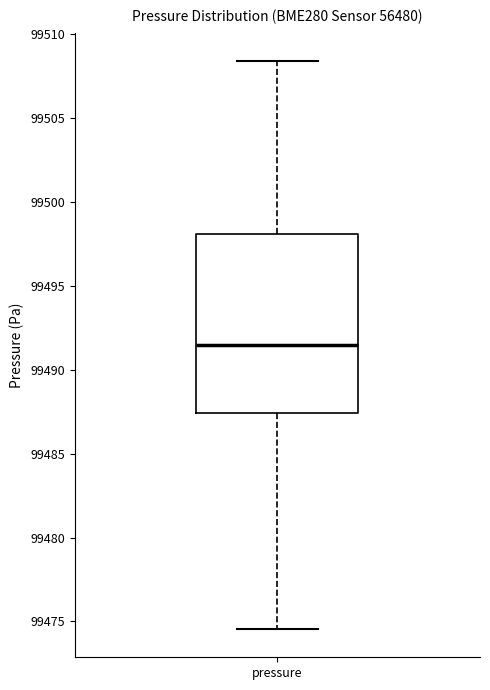

Transcribe this box plot: give where the median line is, the range the box spans, and where the two whiskers end, as read against the y-axis. The values are not printed on the chart, so give them approximately, as read against the axis.

median 99491.5, box 99487.5 to 99498.0, whiskers 99474.5 to 99508.5